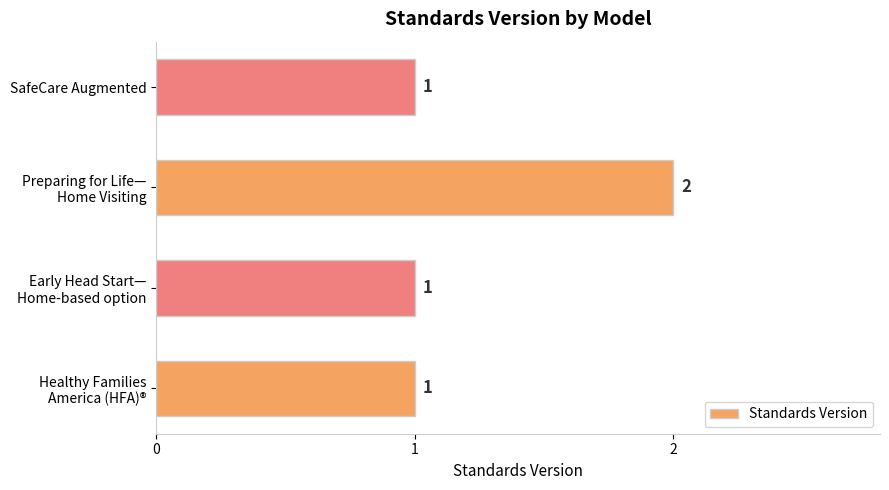

Count the values in the range 1 to 2.

4